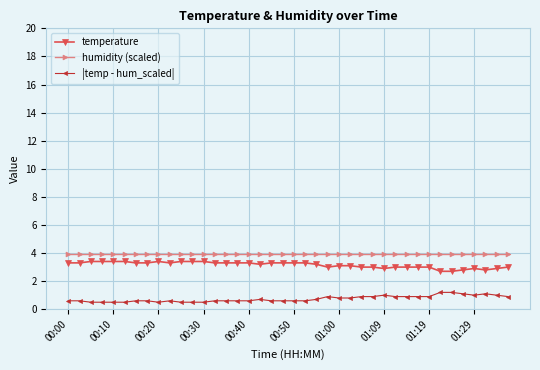

What are all the series names shown in the legend?

temperature, humidity (scaled), |temp - hum_scaled|